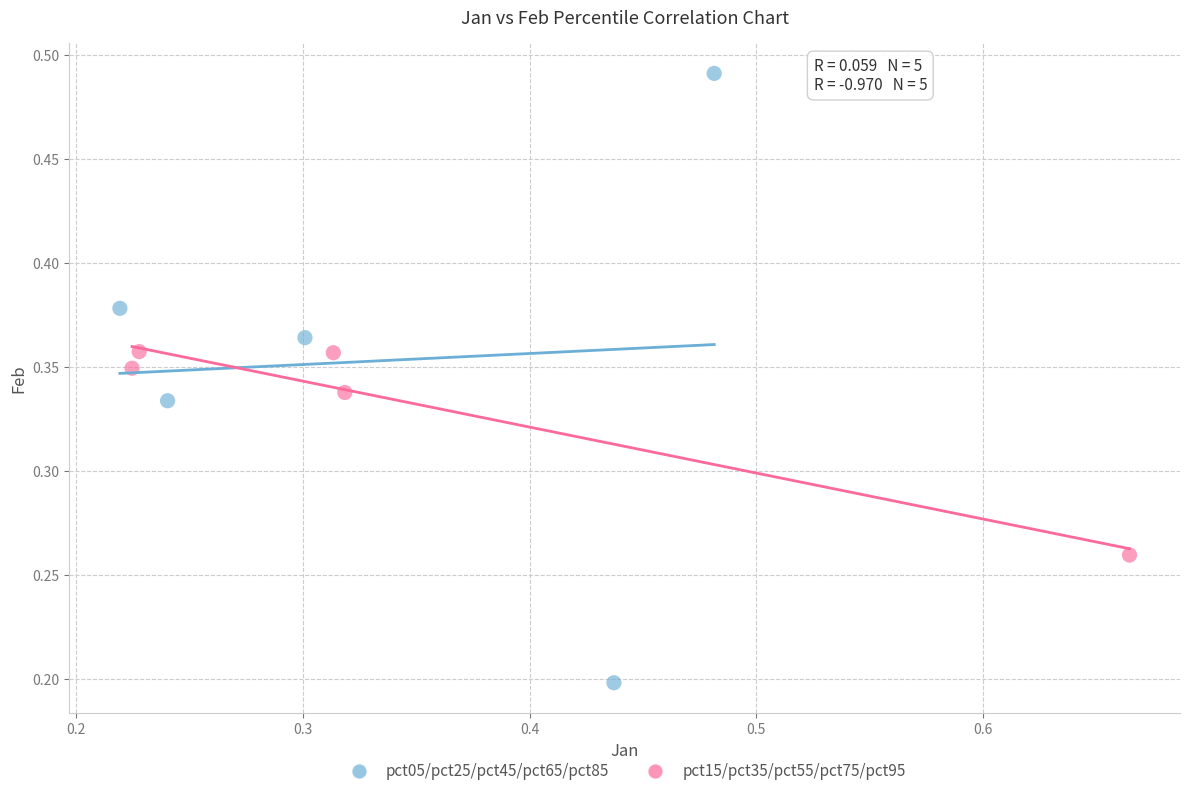

Which series reaches the maximum Y coordinate?

pct05/pct25/pct45/pct65/pct85